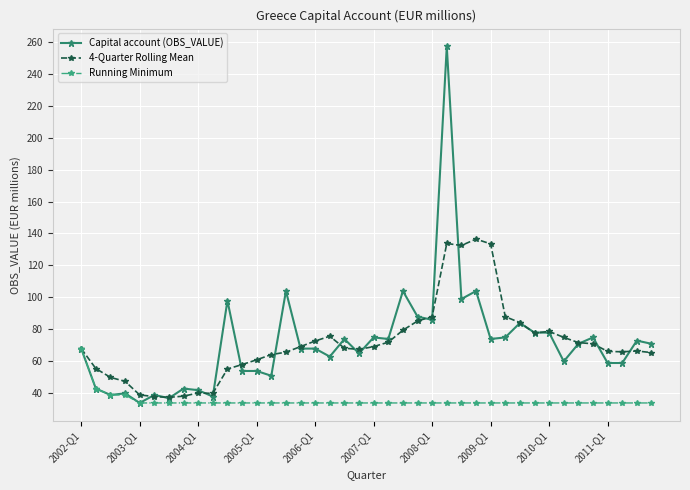

What is the lowest value of the 4-Quarter Rolling Mean series?

37.5